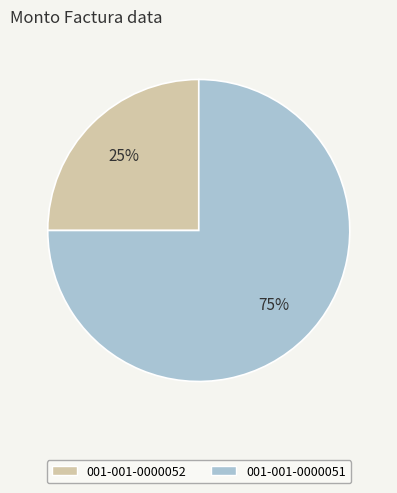

Is it true that 001-001-0000052 is 25% of the pie?

True